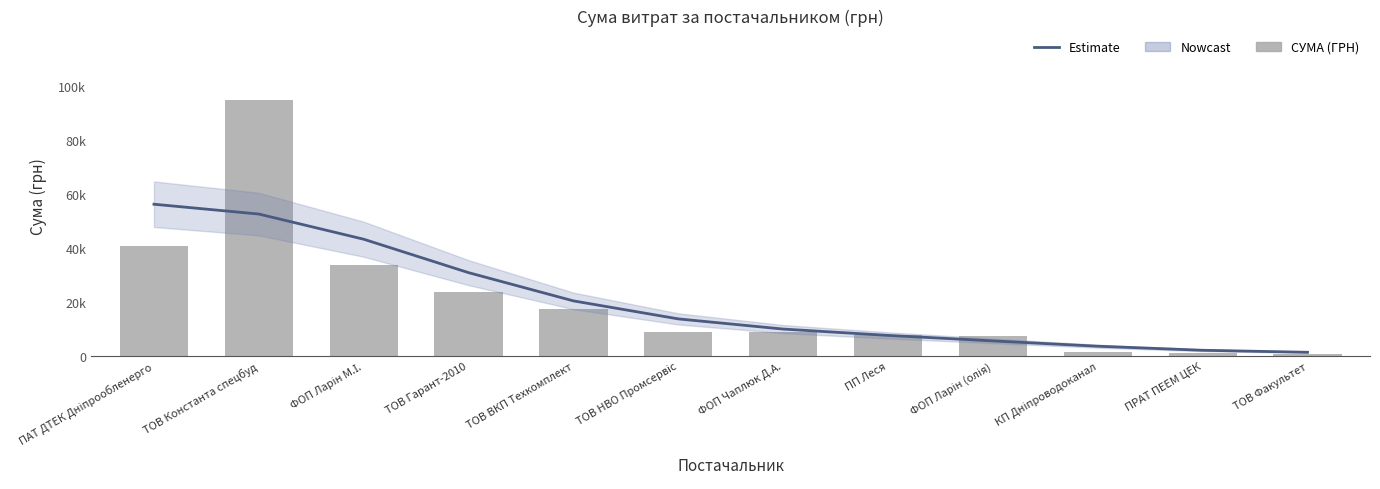

What is the label of the 5th bar from the right?

ПП Леся